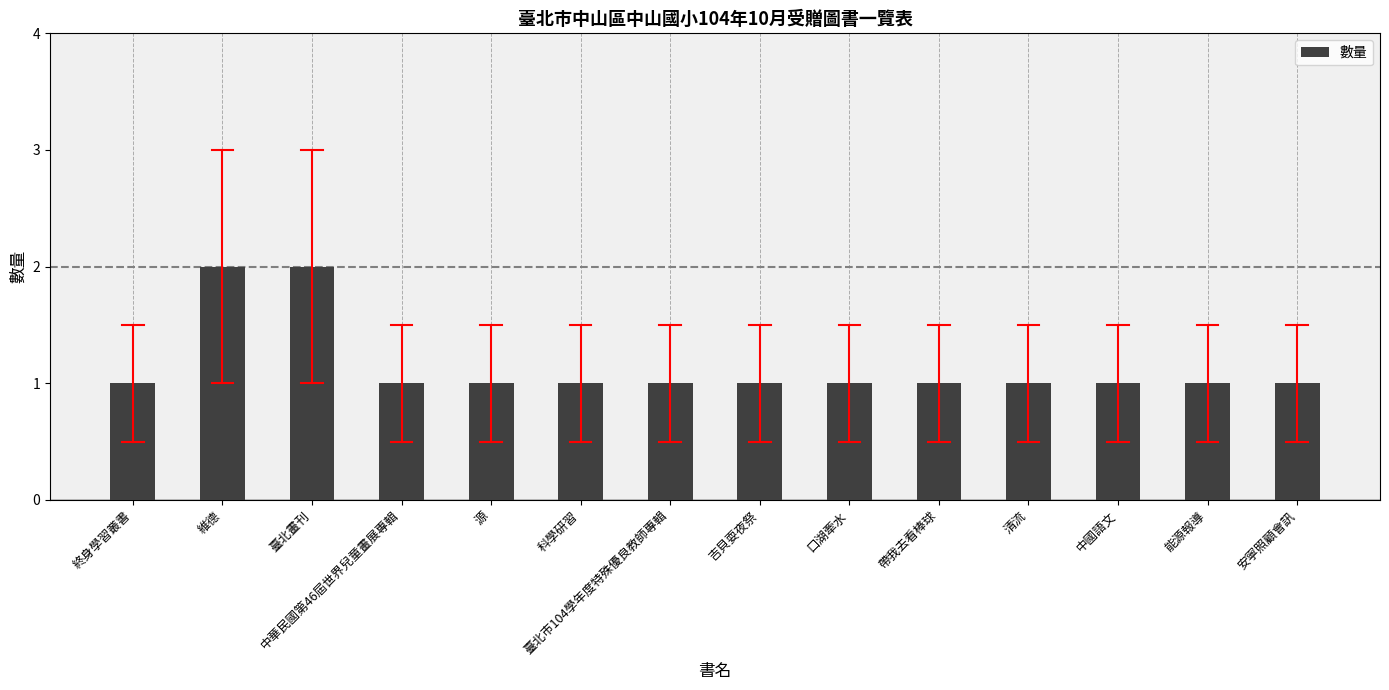

Is it true that the value at 清流 is 2?

False